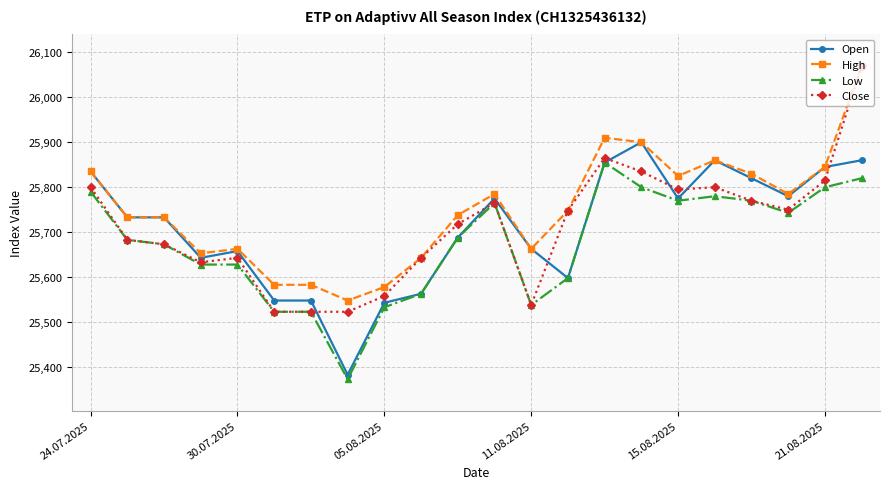

Which series has the largest total across all categories?

High